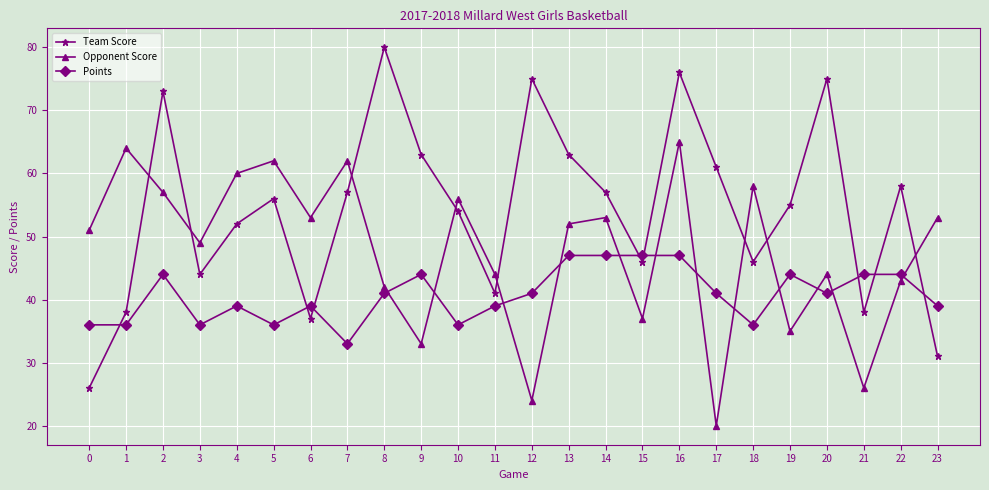

What is the value of the Points point at the 1st from the left?

36